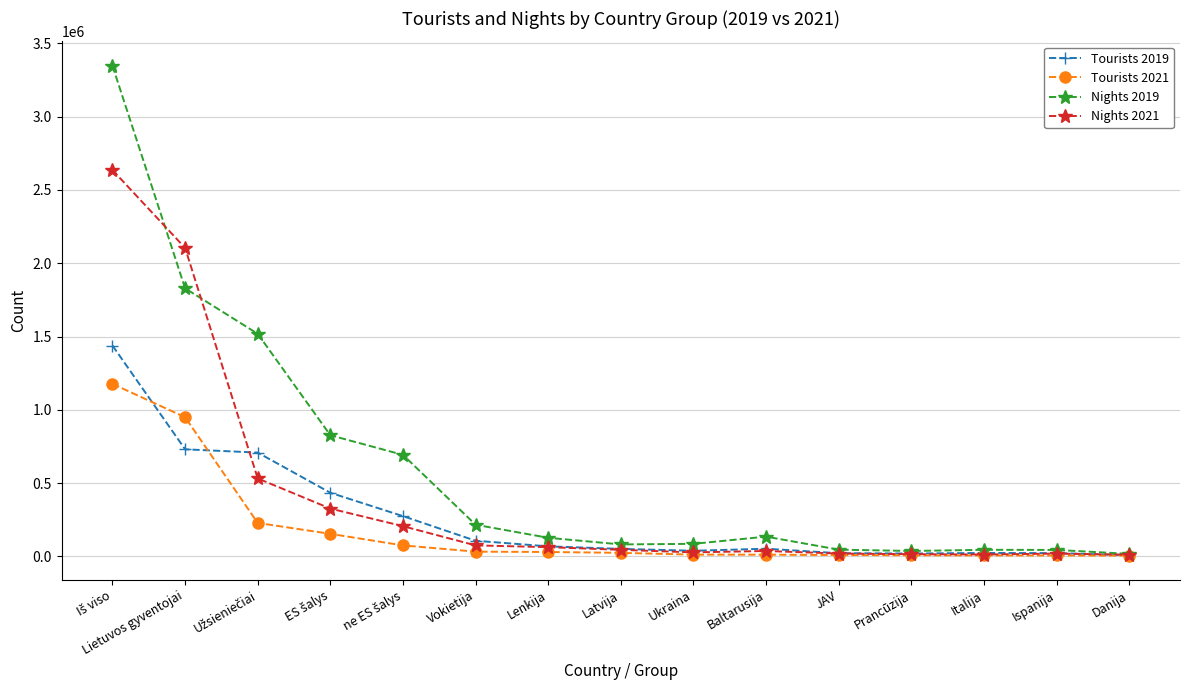

Which series has the largest total across all categories?

Nights 2019